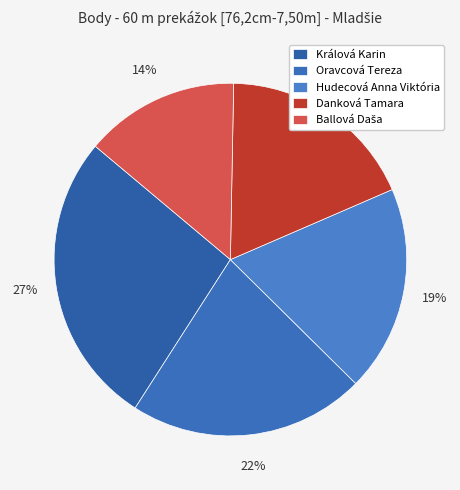

To the nearest percent, what is the difference between the Hudecová Anna Viktória and Oravcová Tereza slice percentages?

3%